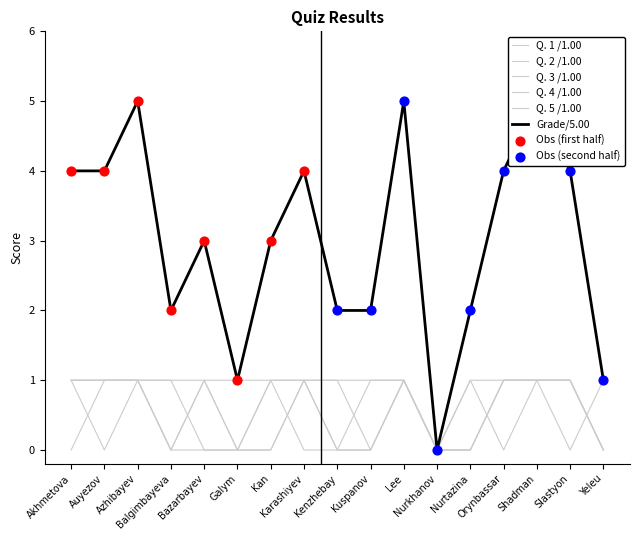

Which series has the largest total across all categories?

Grade/5.00